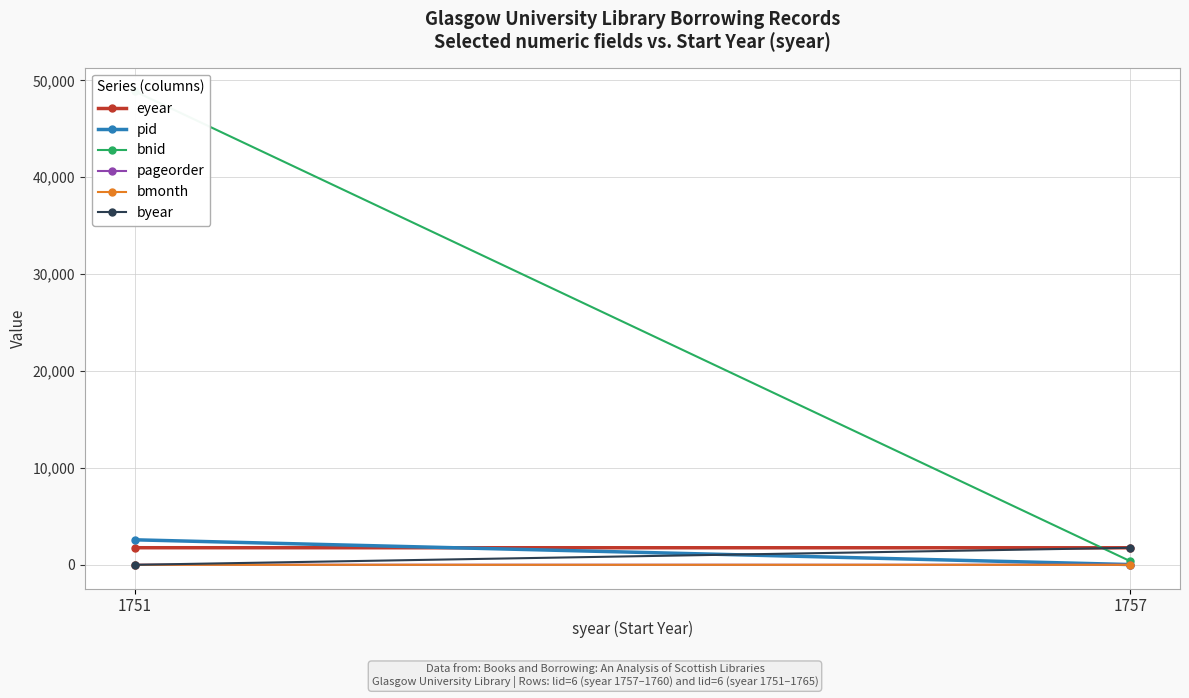

Is this an area chart (filled region under the line)?

No